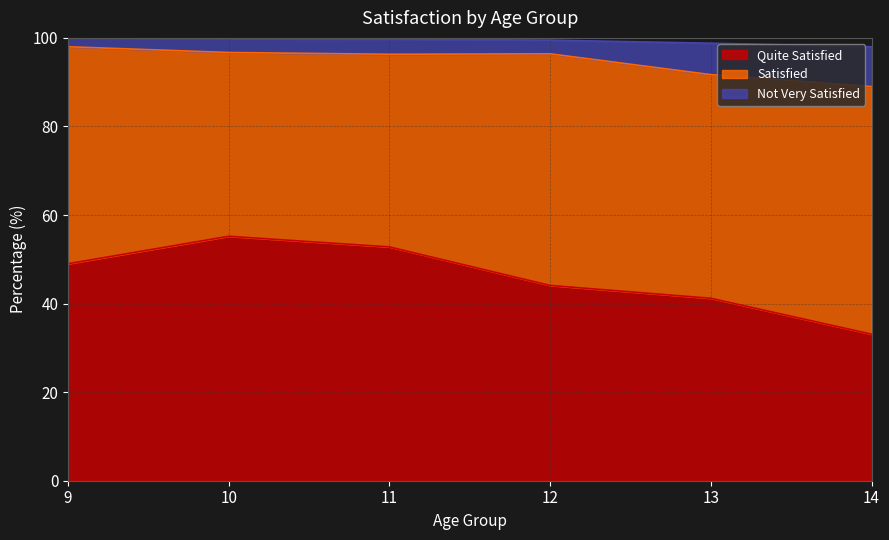

What is the total value across all series at 12?

99.5